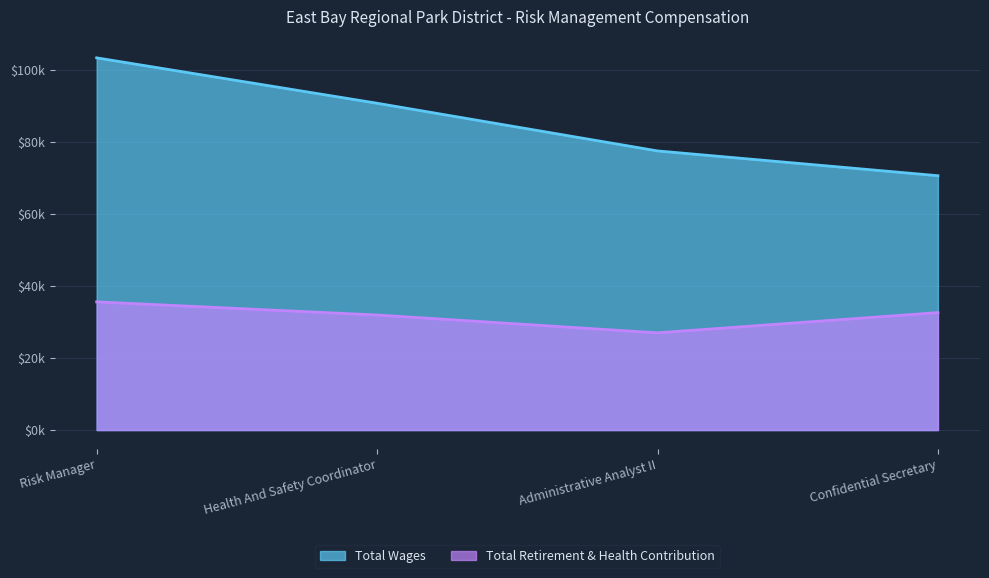

Is the value of Total Wages at Confidential Secretary greater than the value of Total Retirement & Health Contribution at Risk Manager?

Yes